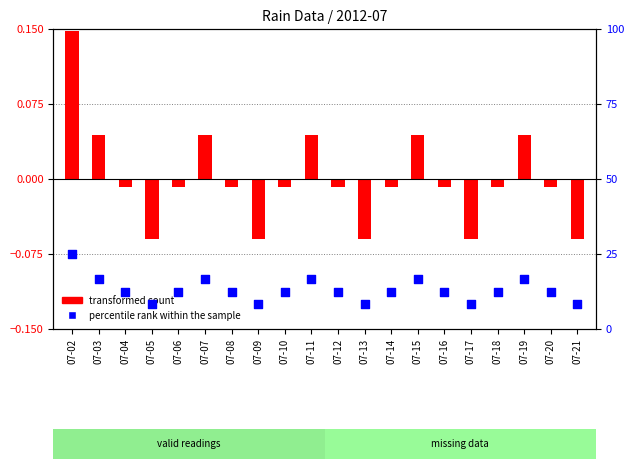

Which has a higher value, 07-02 or 07-10?

07-02